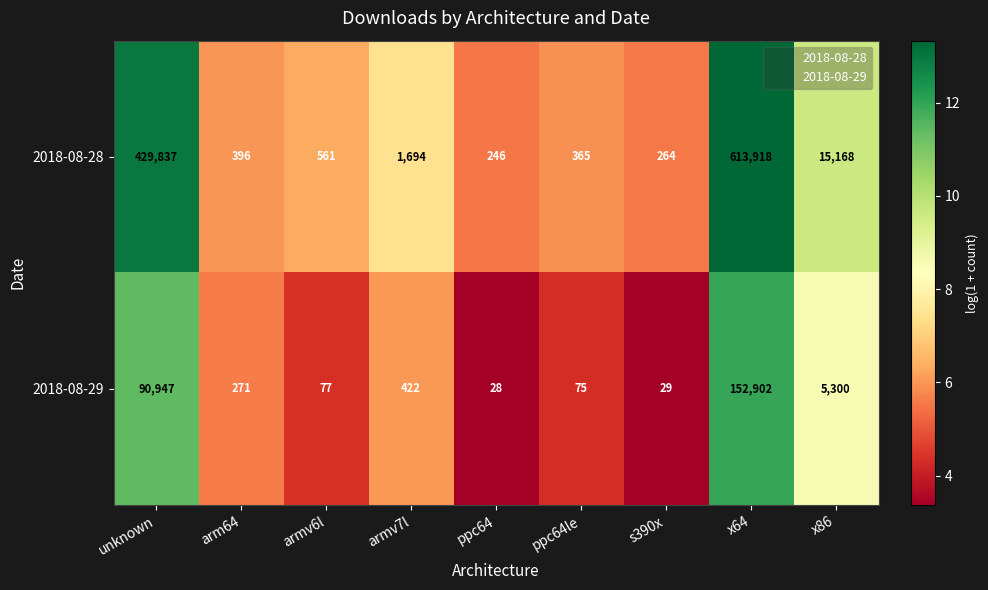

Which category has the highest value in the 2018-08-29 series?

x64